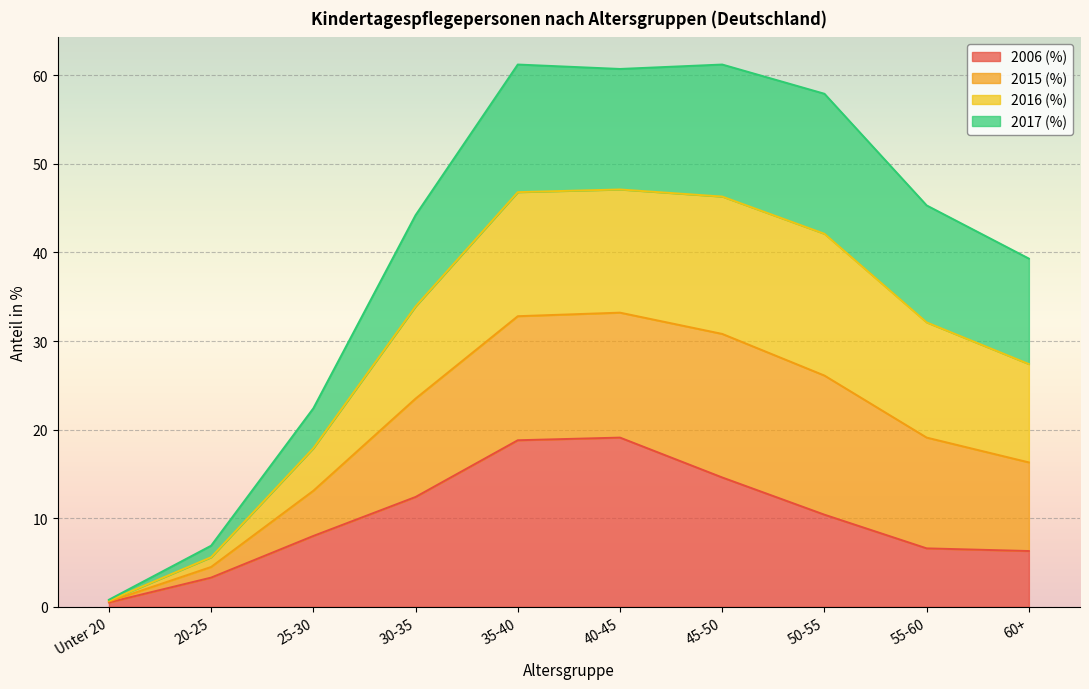

What is the highest value of the 2006 (%) series?

19.1